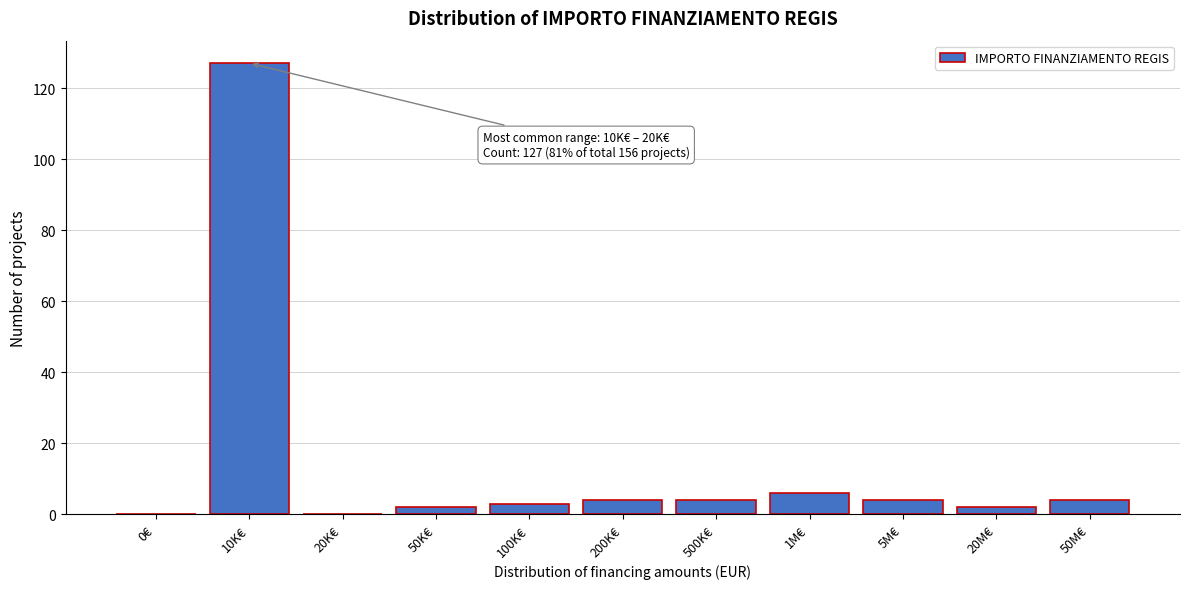

Reading right to left, transcribe all the data shown in this chart.

50M€=4	20M€=2	5M€=4	1M€=6	500K€=4	200K€=4	100K€=3	50K€=2	20K€=0	10K€=127	0€=0